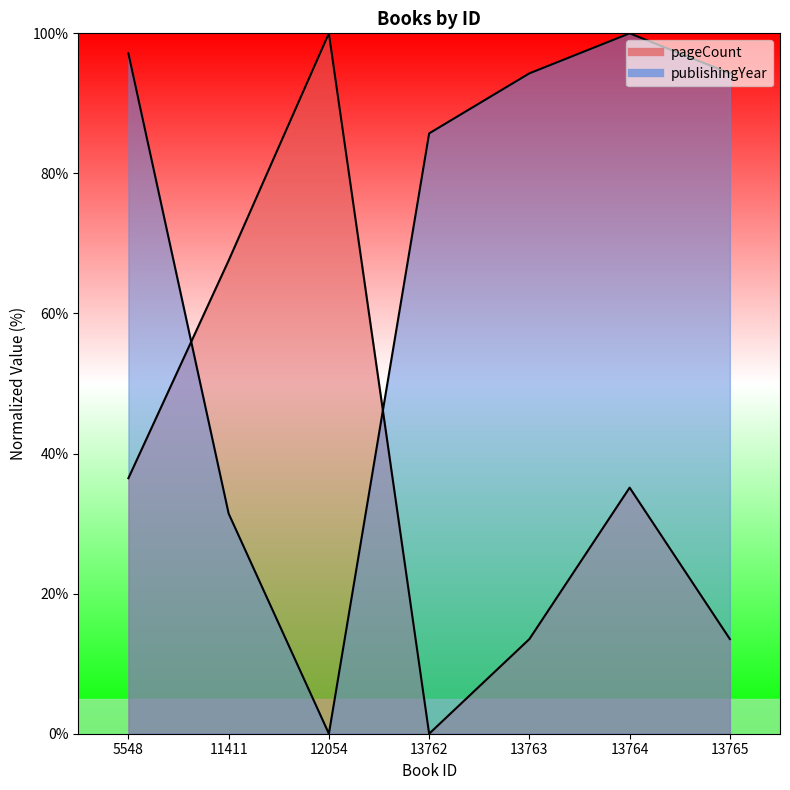

How many data points in pageCount are above 35?

4